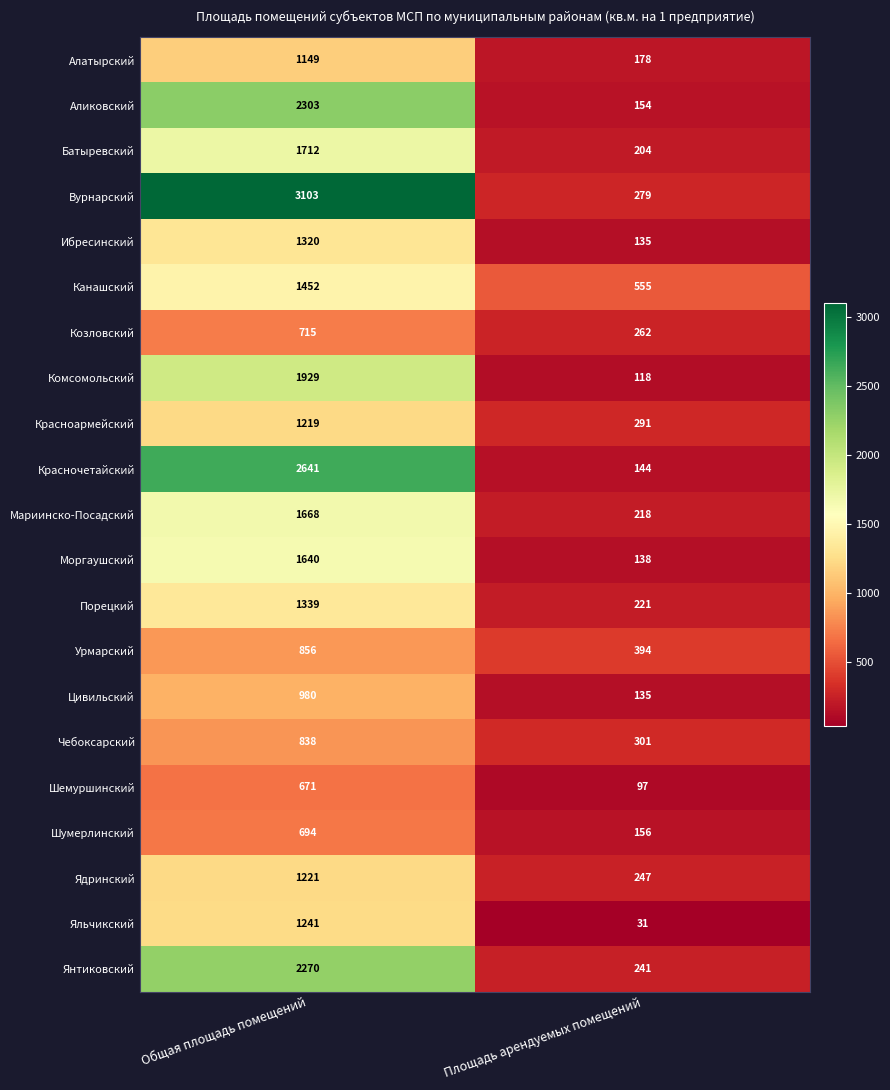

What is the difference between the maximum and minimum values in the Шумерлинский series?

538